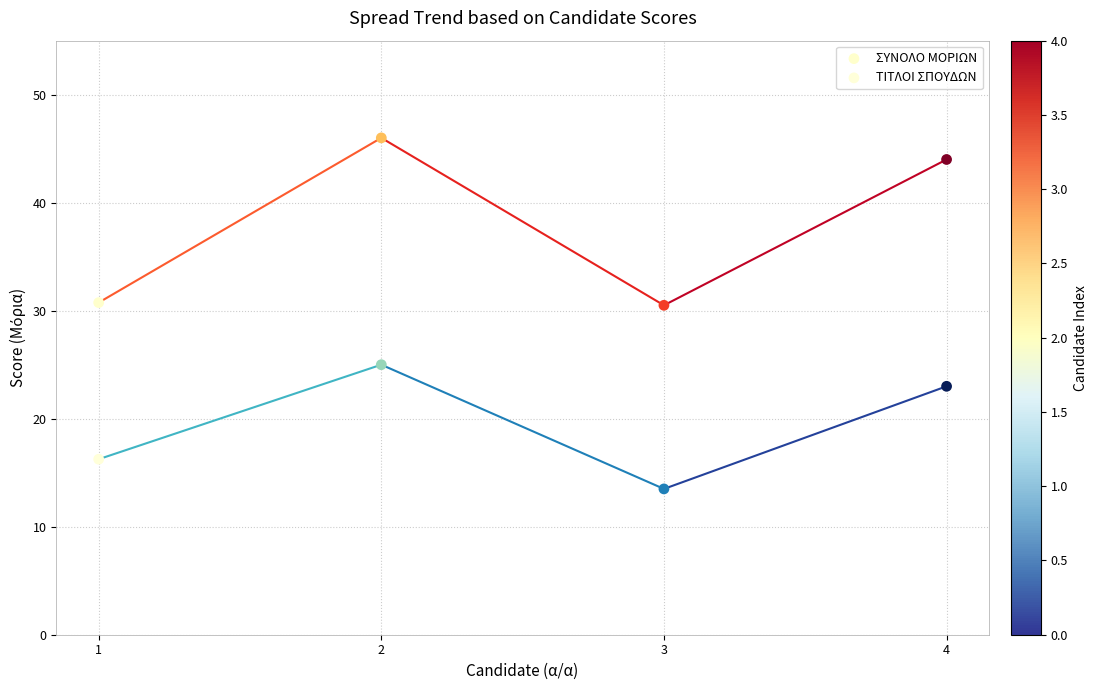

Which series contains the lowest Y value?

ΤΙΤΛΟΙ ΣΠΟΥΔΩΝ